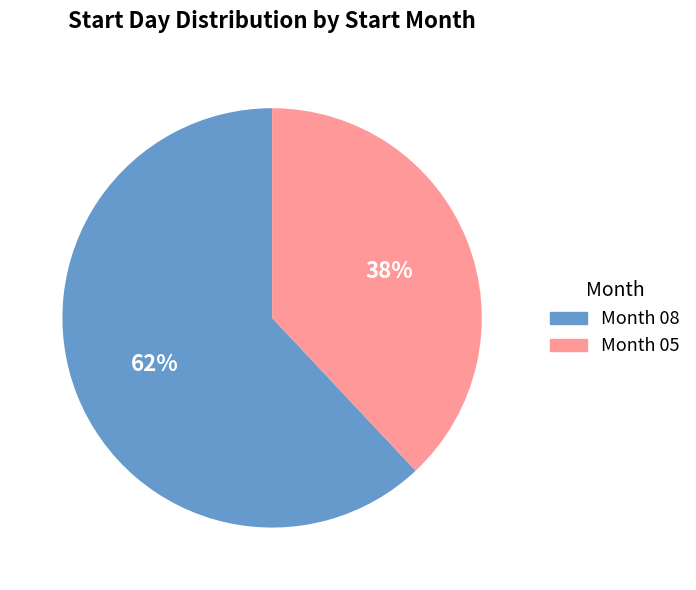

Is there any slice that represents more than half of the pie?

Yes